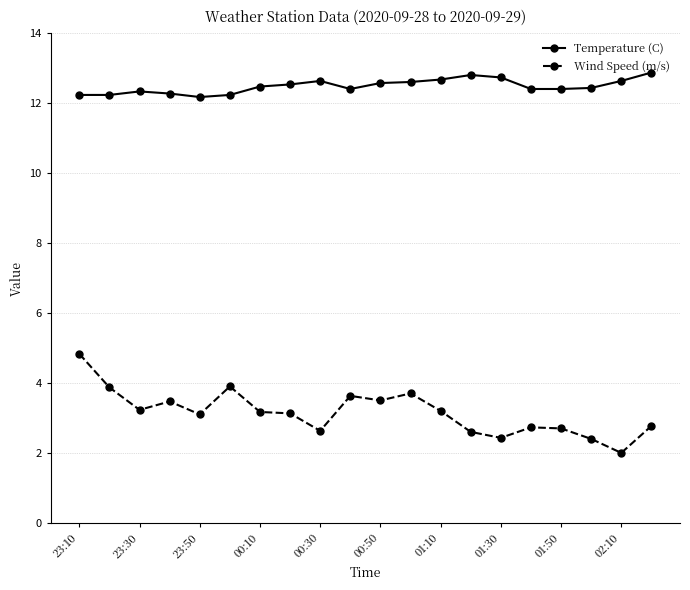

True or false: Wind Speed (m/s) and Temperature (C) cross at least once.

False